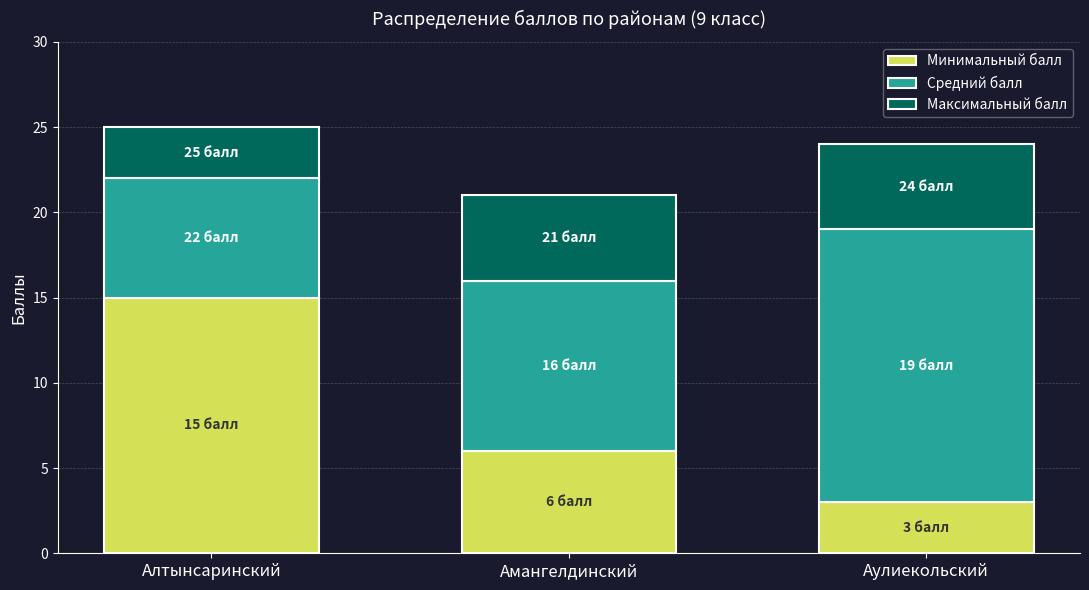

The Минимальный балл series shows 3 at Аулиекольский. True or false?

True